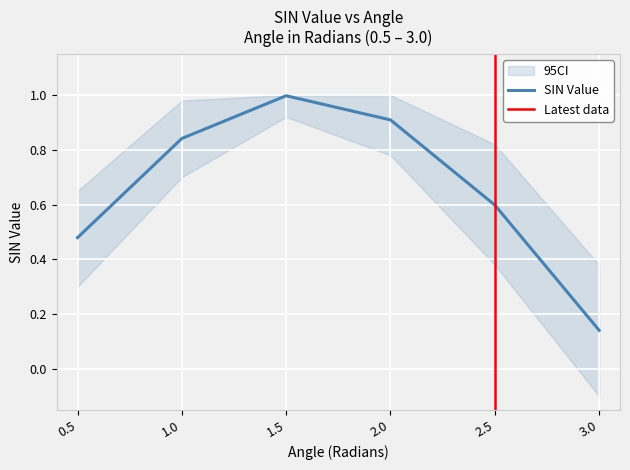

What is the minimum value shown in the chart?

0.1